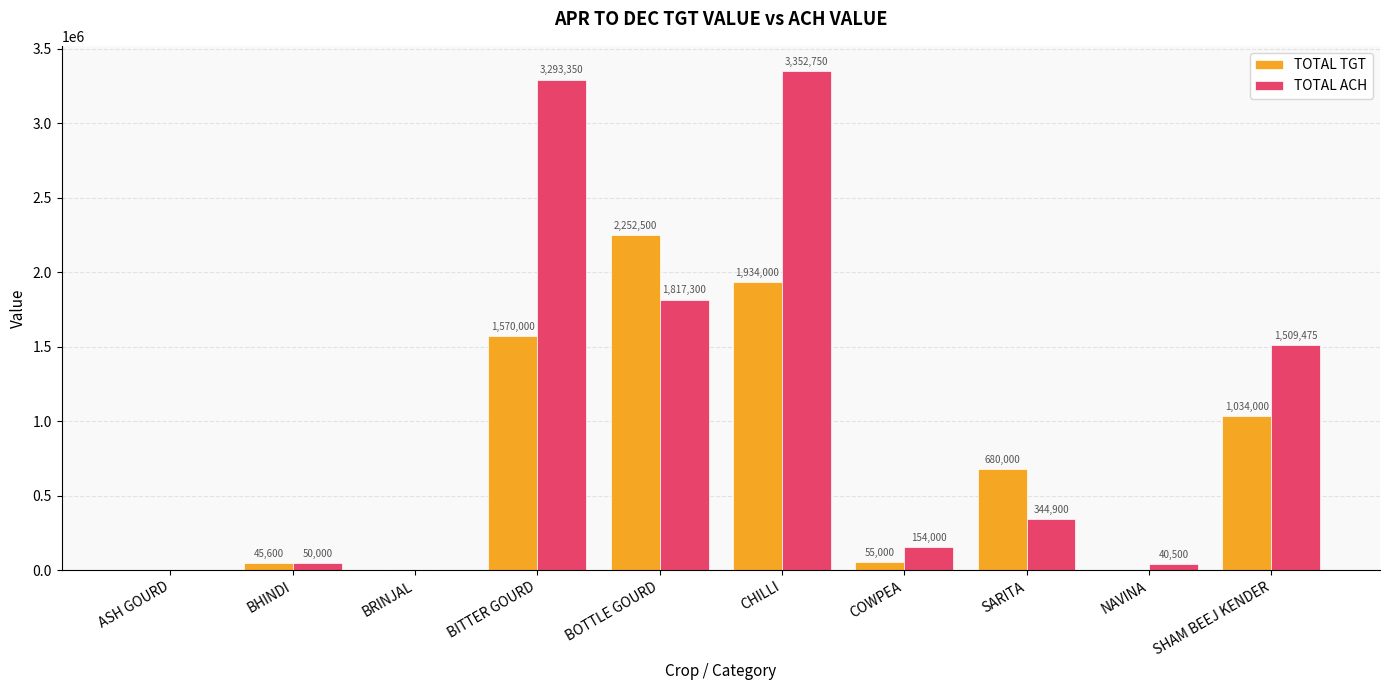

Between BRINJAL and SARITA, which series saw the biggest shift?

TOTAL TGT